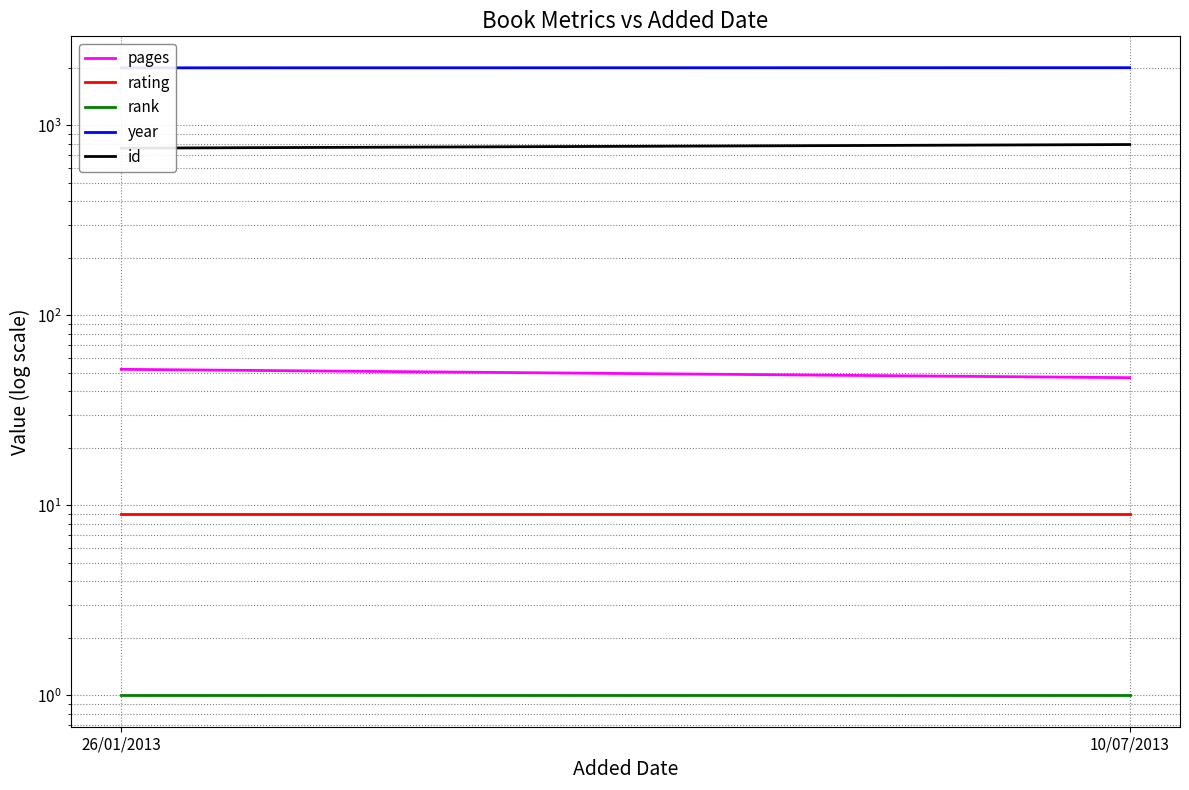

Which label corresponds to the smallest value in the chart?

26/01/2013